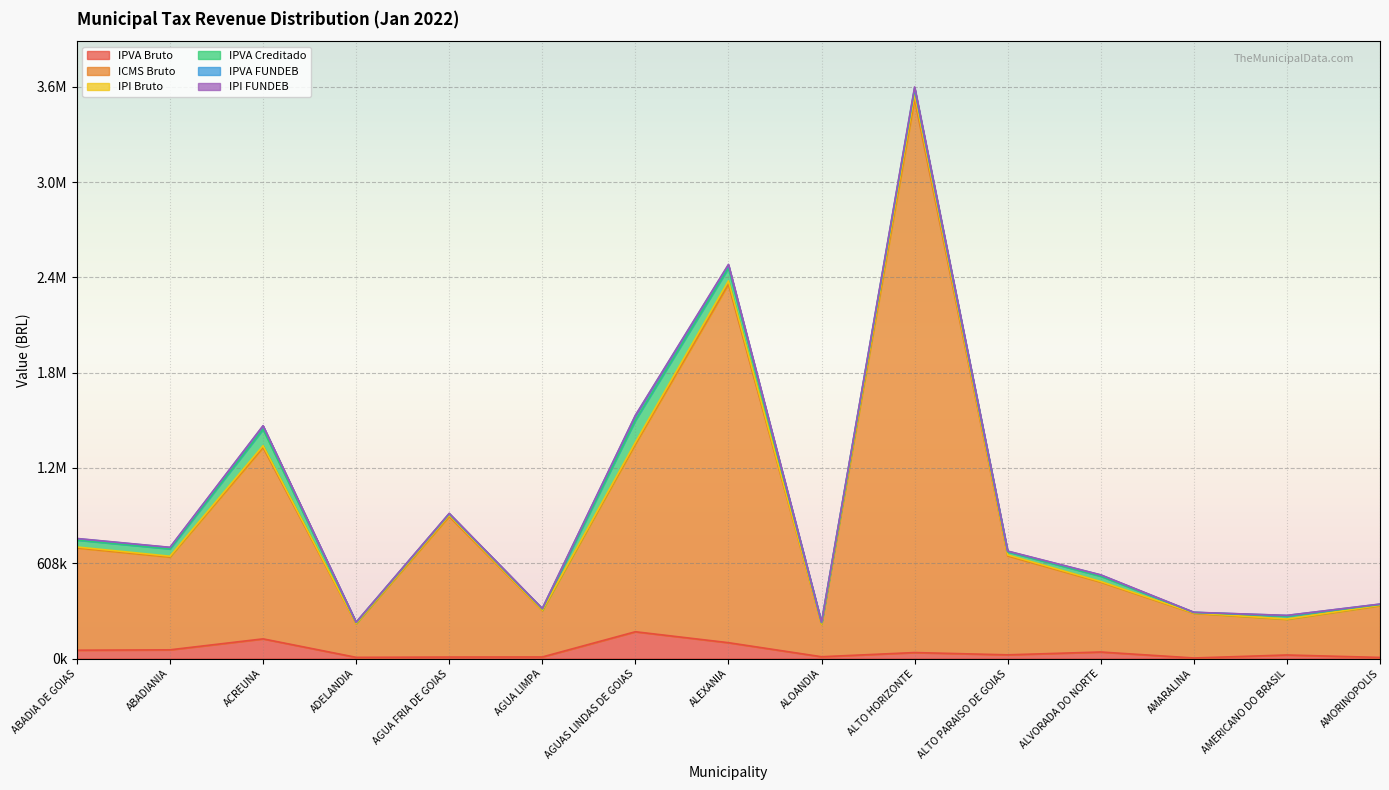

Is it true that IPVA Bruto equals 38080.9 at ALTO HORIZONTE?

True